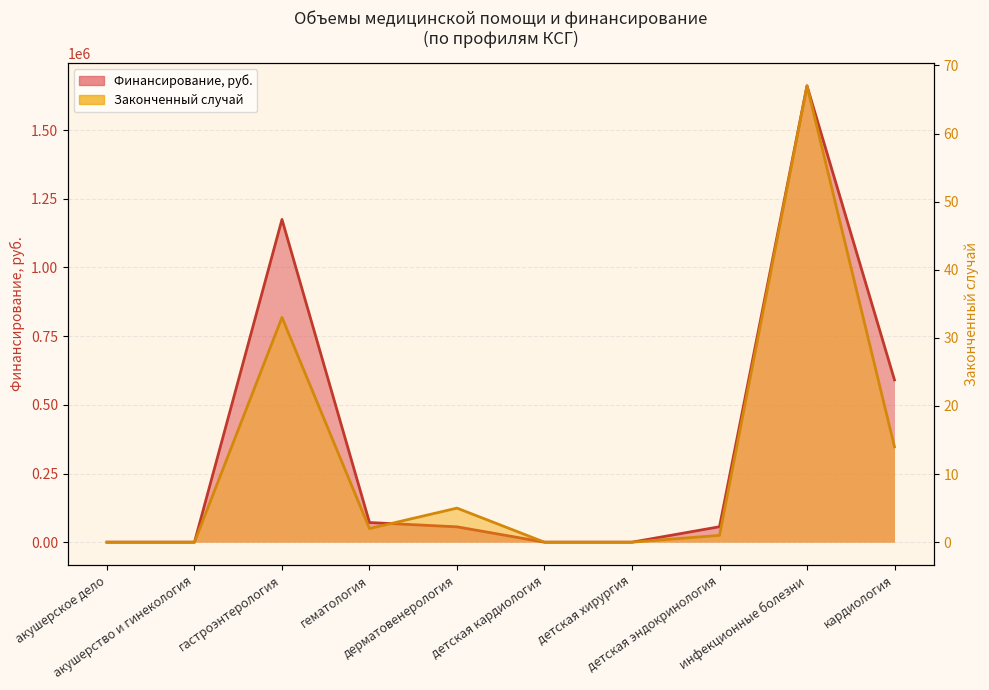

What is the difference between the highest and lowest values at гематология?

71453